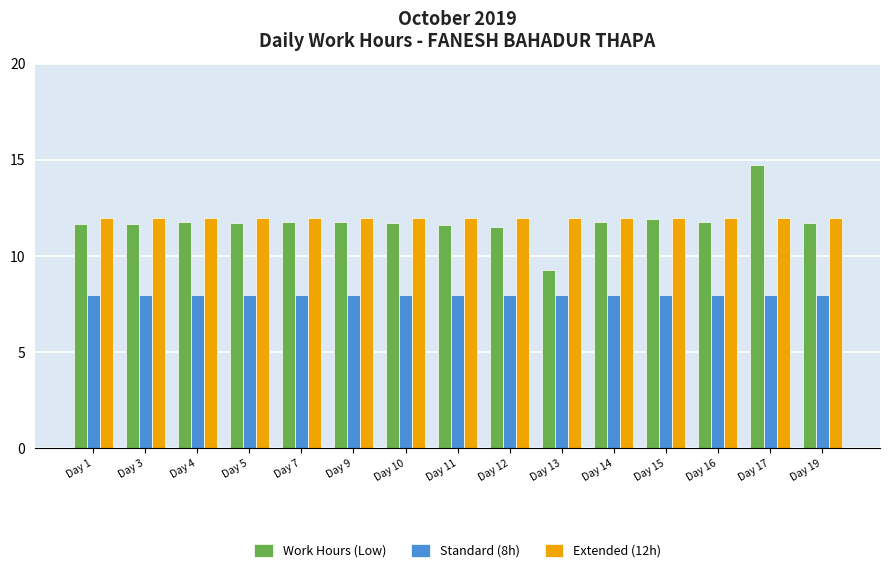

The Extended (12h) series shows 3.7 at Day 7. True or false?

False